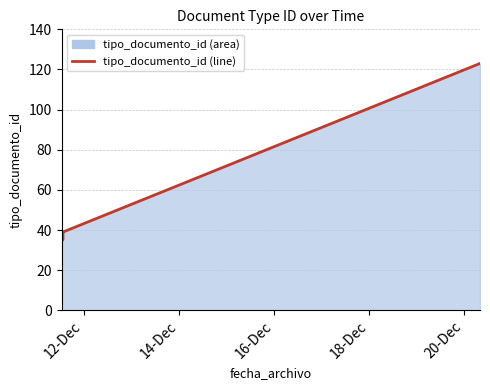

What is the difference between the second highest and minimum values?

4